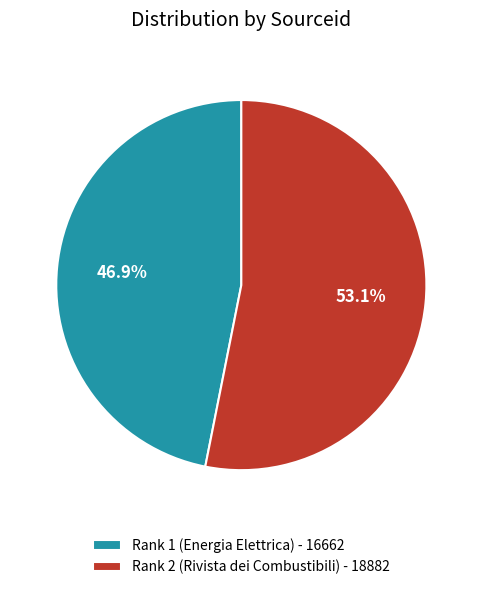

Is the sum of Rank 1 (Energia Elettrica) and Rank 2 (Rivista dei Combustibili) greater than half?

Yes